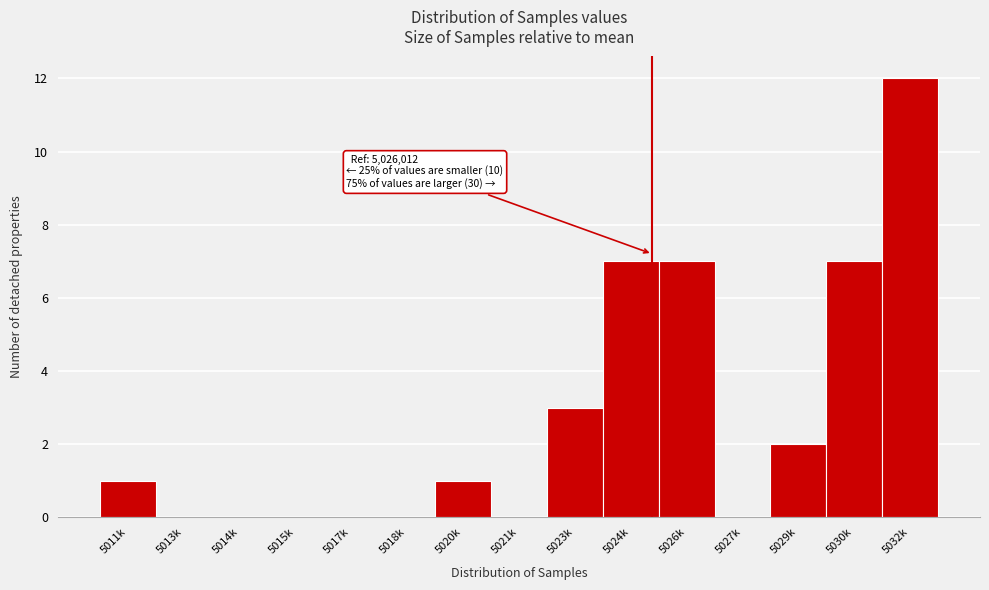

Reading right to left, what are all the values shown in this chart?

5032k=12	5030k=7	5029k=2	5027k=0	5026k=7	5024k=7	5023k=3	5021k=0	5020k=1	5018k=0	5017k=0	5015k=0	5014k=0	5013k=0	5011k=1